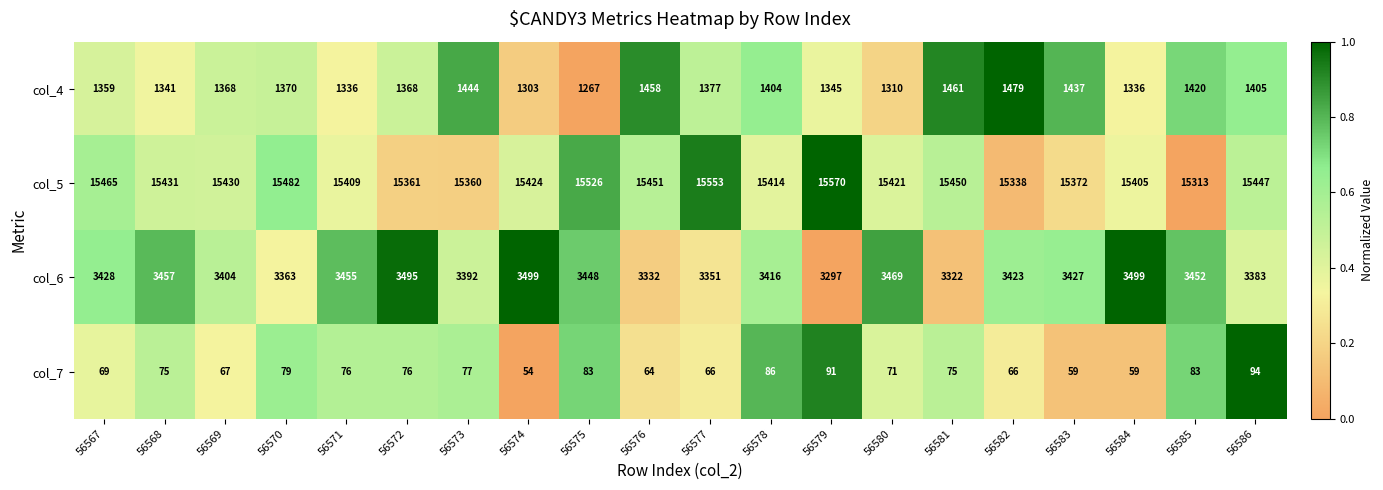

What is the difference between the col_5 values at 56585 and 56583?

59